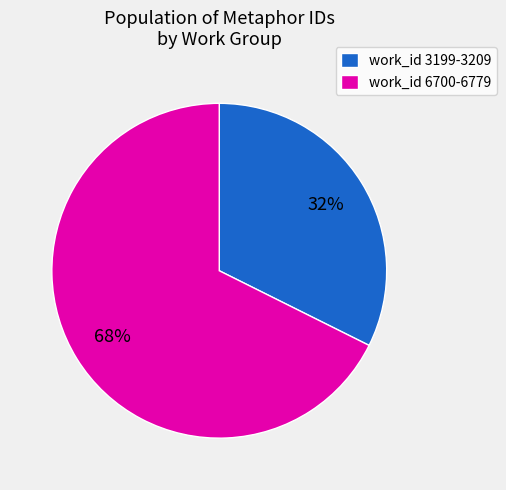

Does work_id 3199-3209 account for over 50% of the chart?

No